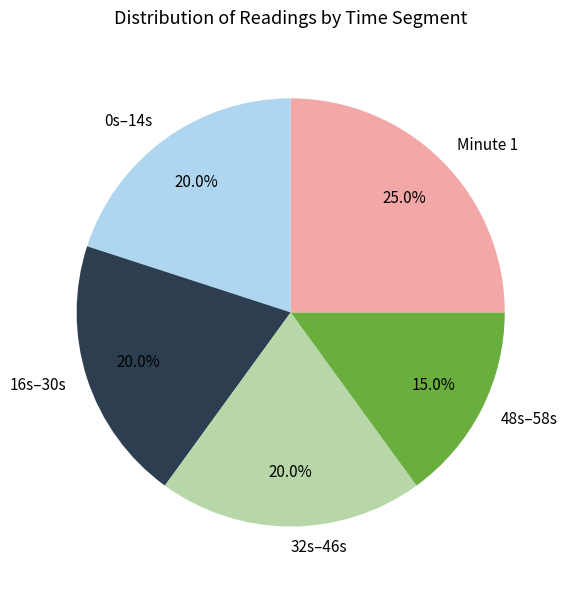

What is the smallest slice in the pie chart?

48s–58s